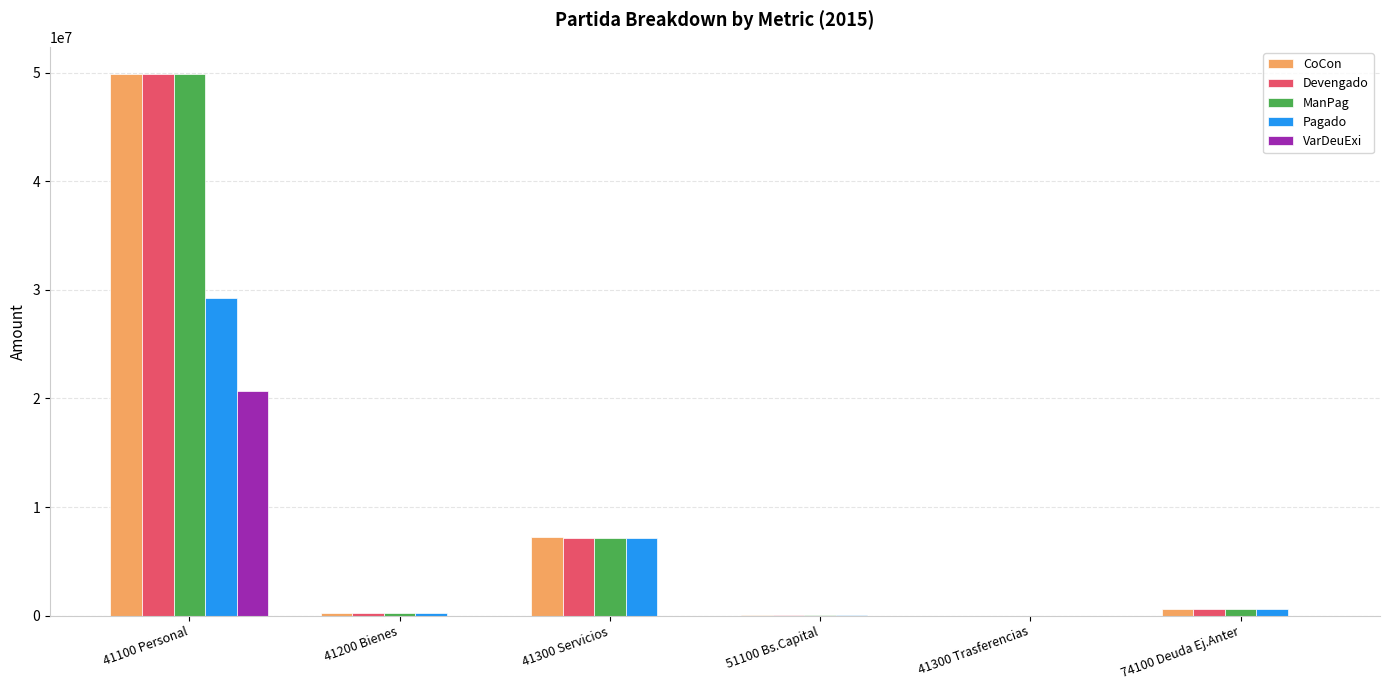

What is the spread (max minus min) of values at 74100 Deuda Ej.Anter?

614413.6